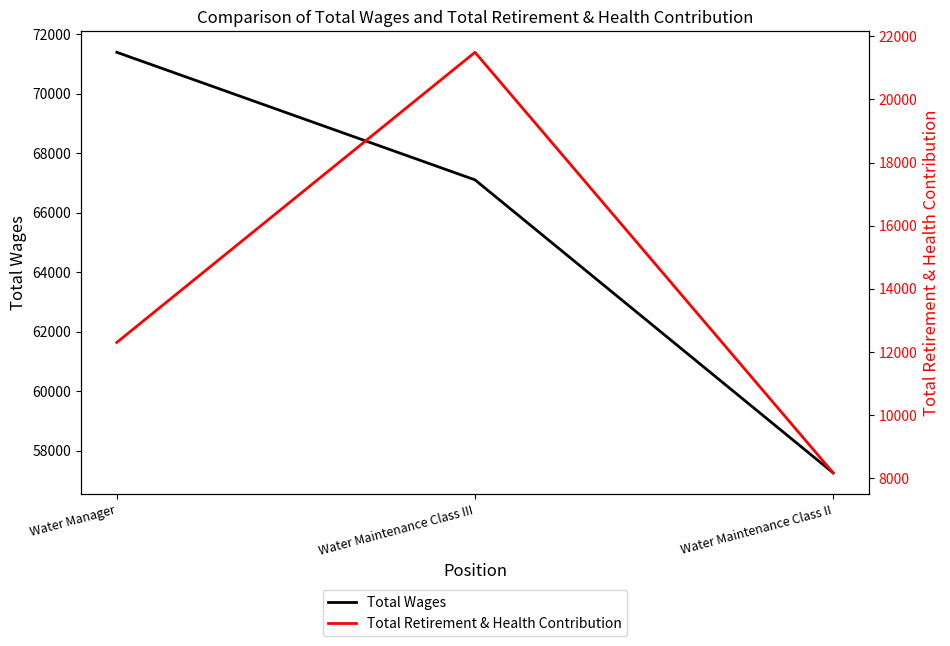

What is the approximate value of Total Retirement & Health Contribution at Water Maintenance Class III, to the nearest 10?

21490